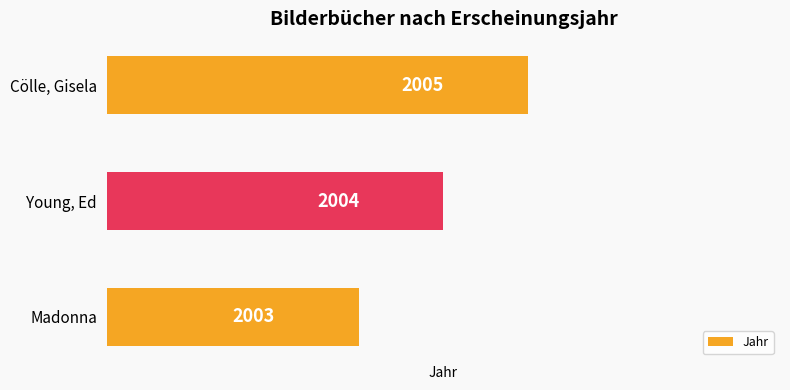

Approximately how many times larger is the value at Young, Ed compared to Cölle, Gisela?

1.0